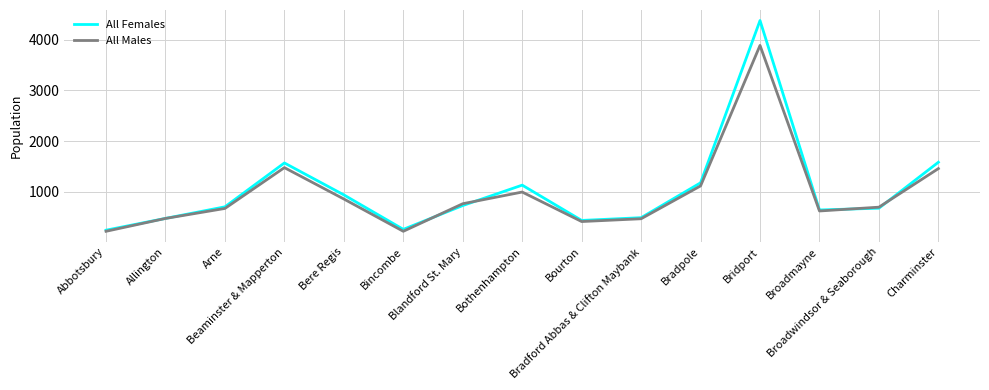

Is this an area chart (filled region under the line)?

No